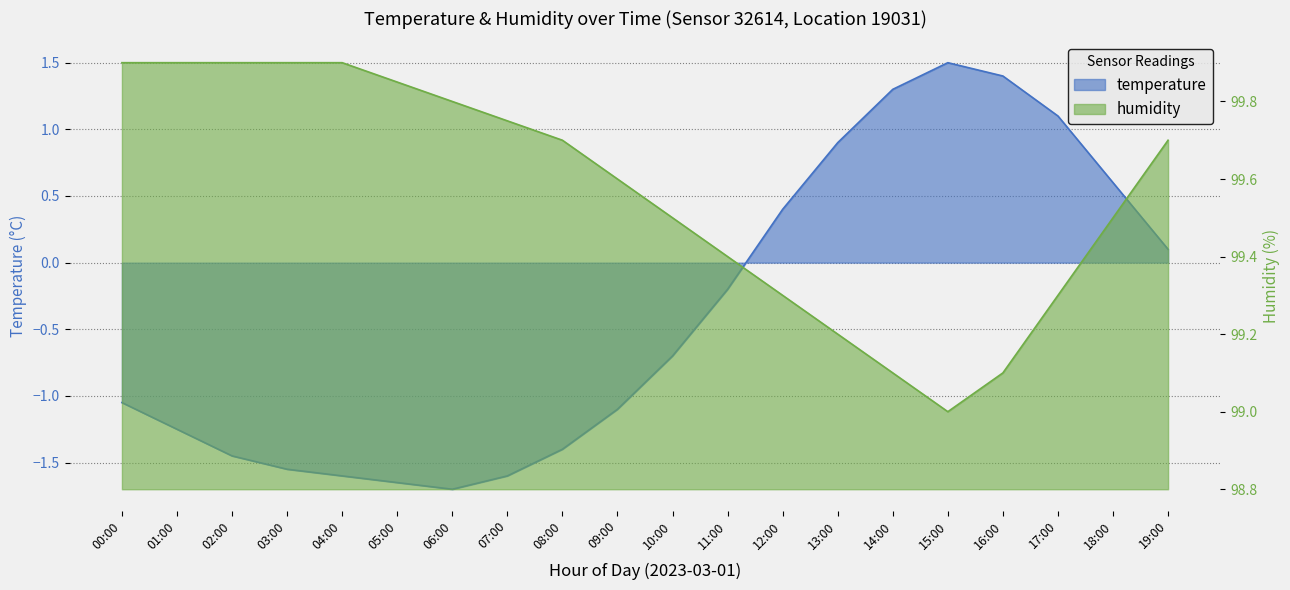

What is the value of the temperature point at the 10th from the left?

-1.1